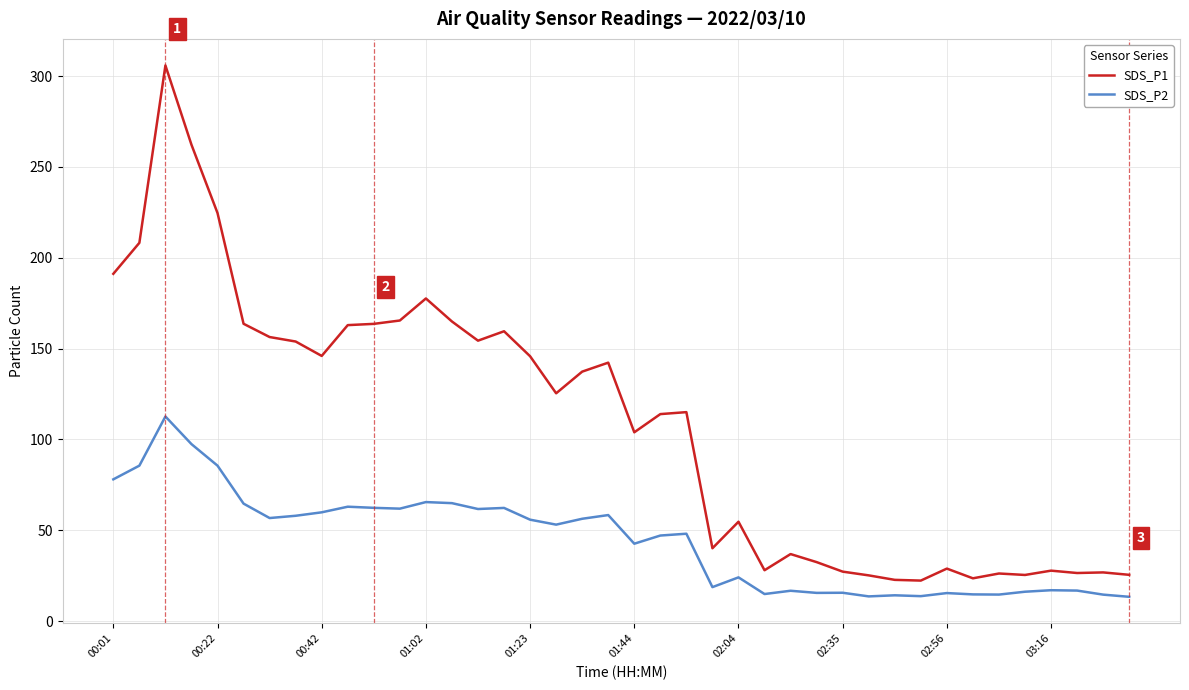

True or false: SDS_P2 and SDS_P1 intersect in this chart.

False